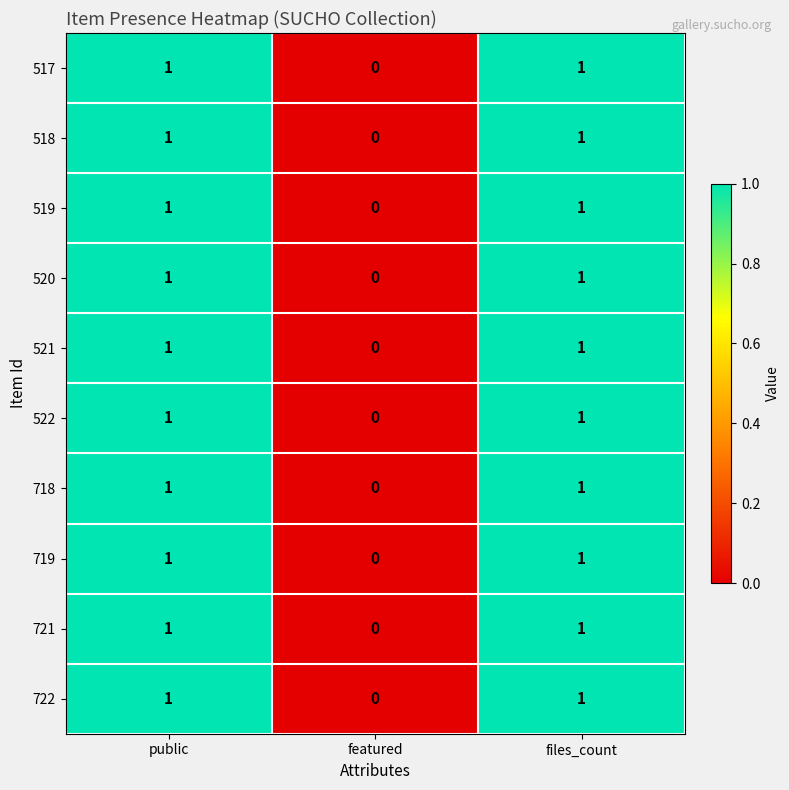

True or false: 518 has a value of 1 at files_count.

True